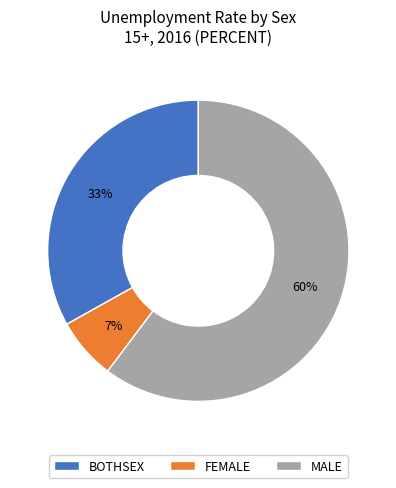

How many segments does this pie chart have?

3